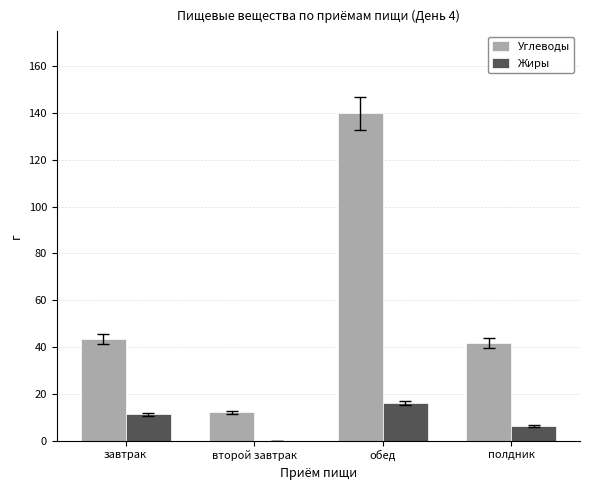

Are the bars grouped side by side (vs. stacked)?

Yes